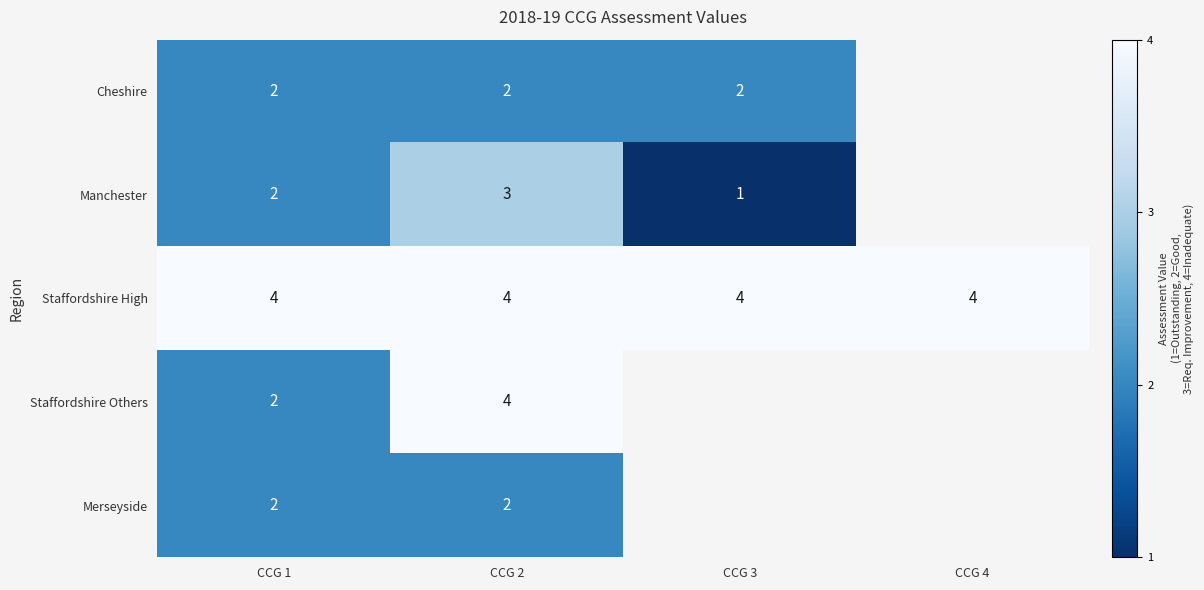

Is it true that Manchester equals 2 at CCG 3?

False